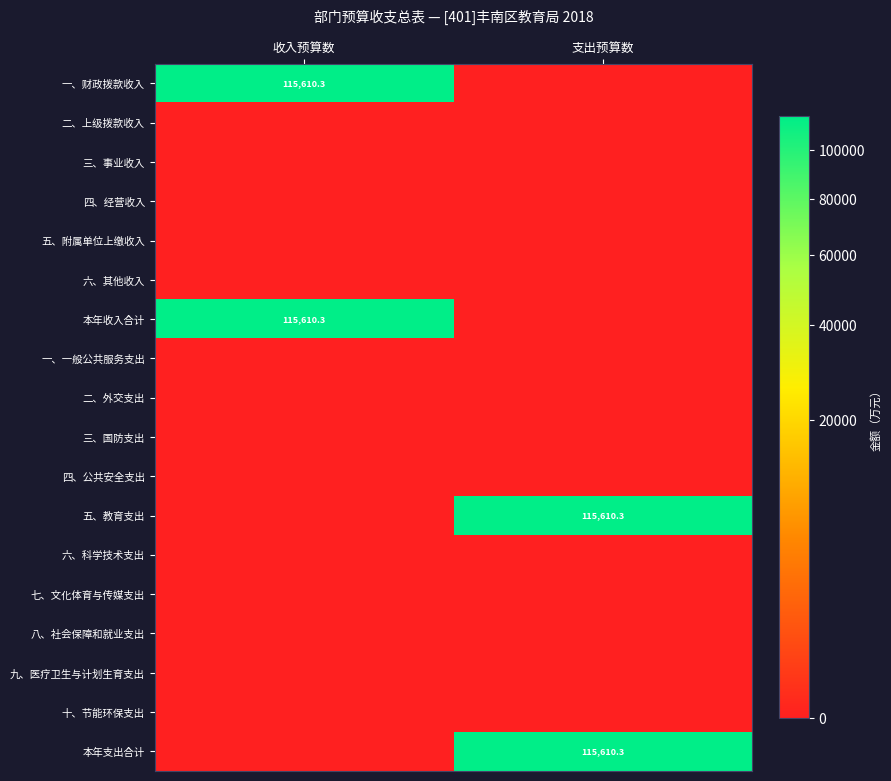

What is the total value across all series at 收入预算数?

231220.6